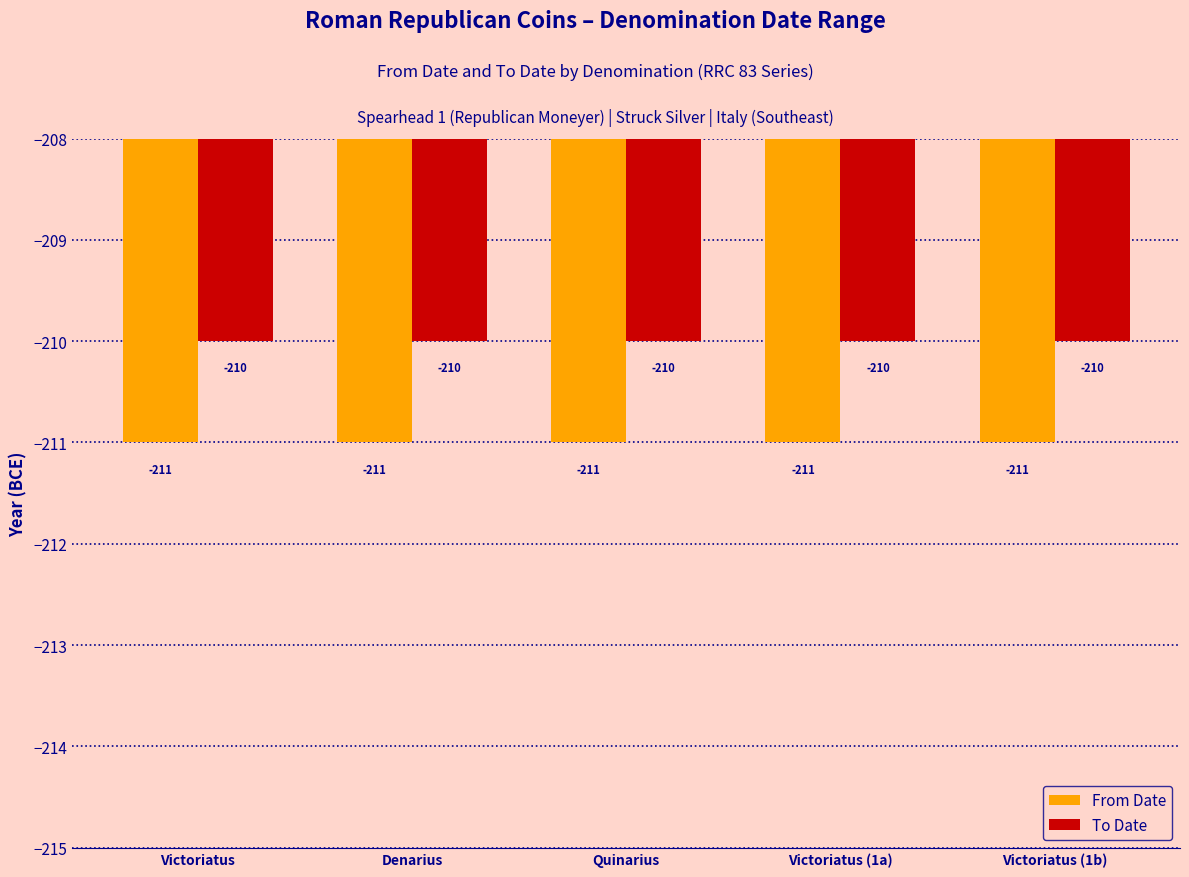

What position from the left is Victoriatus?

1